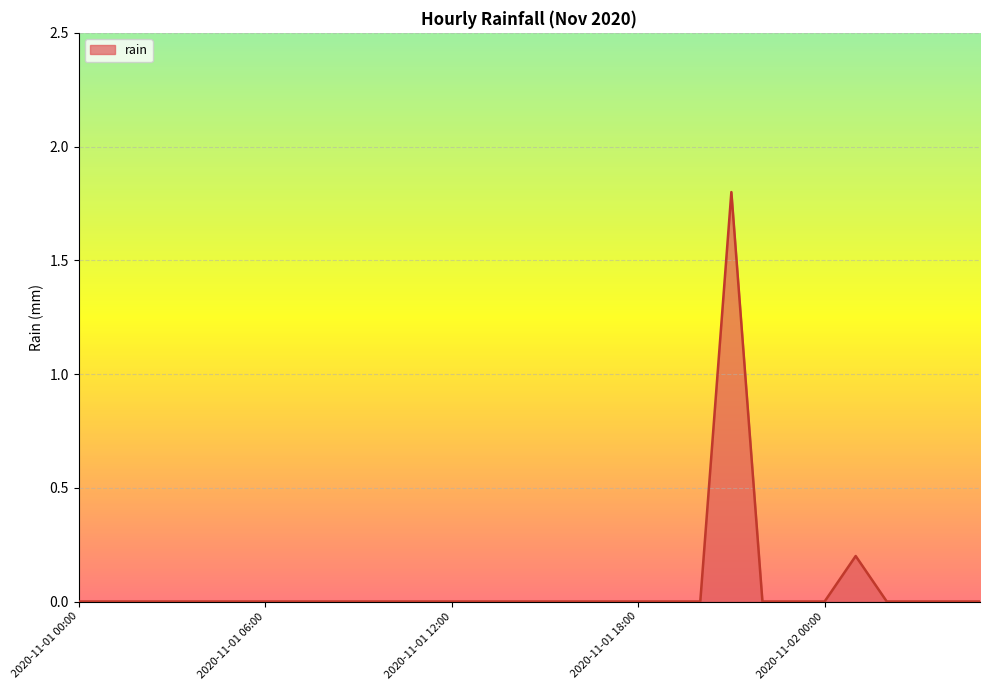

True or false: the data shows -0.8 at 5.

False